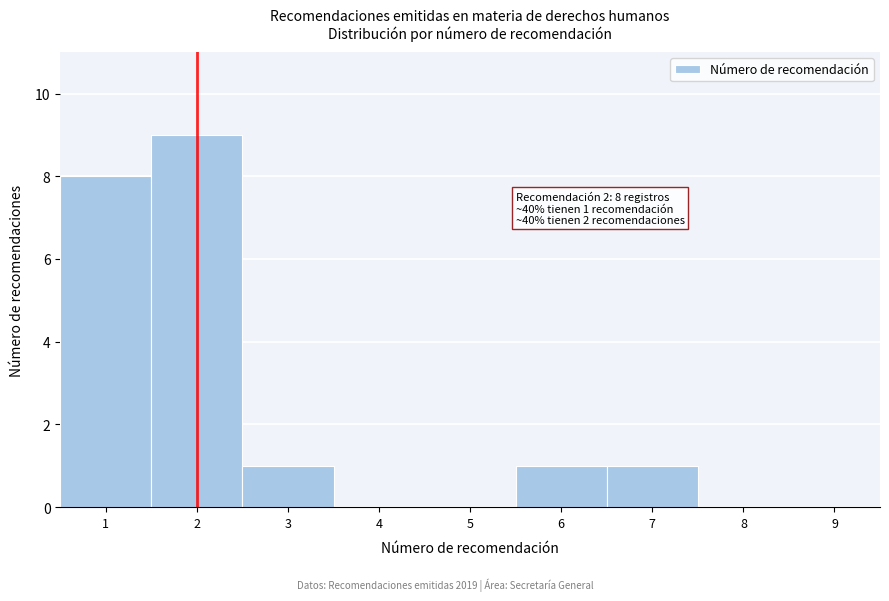

Over which range of the x-axis is the bar tallest?

1.5 to 2.5